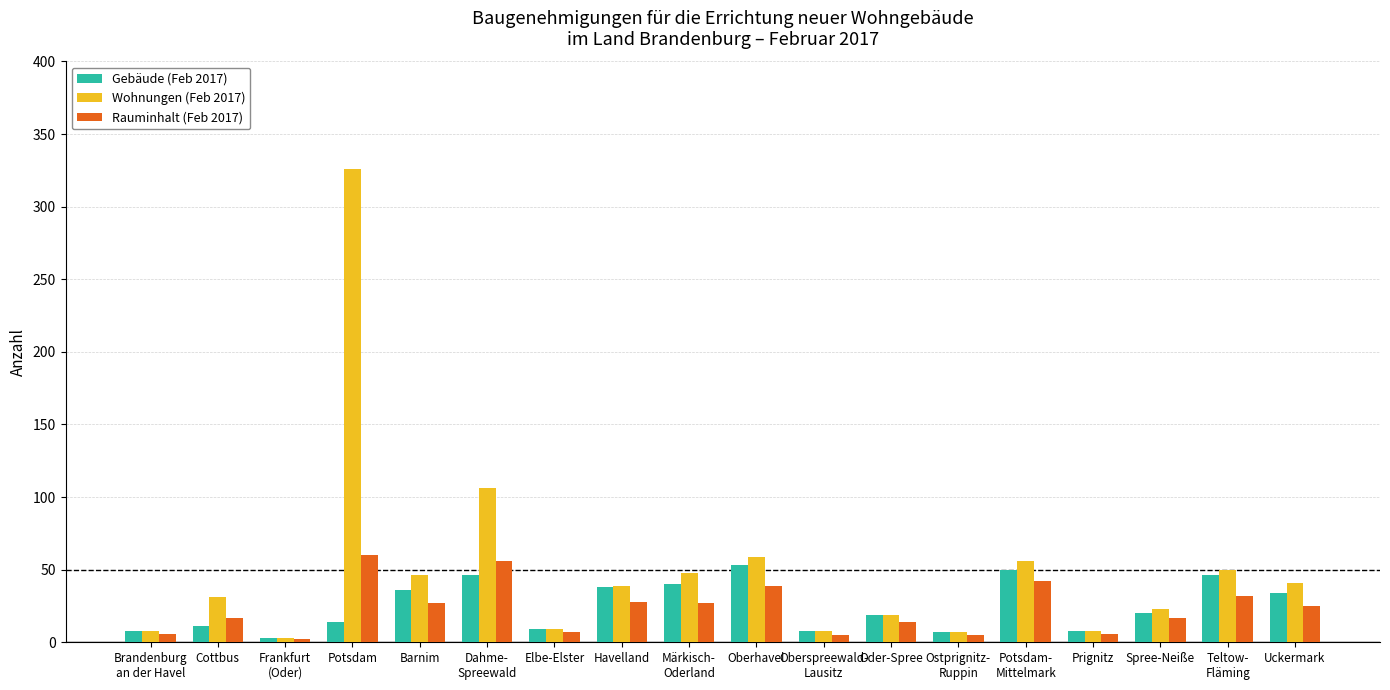

At which category is the sum across all series the highest?

Potsdam